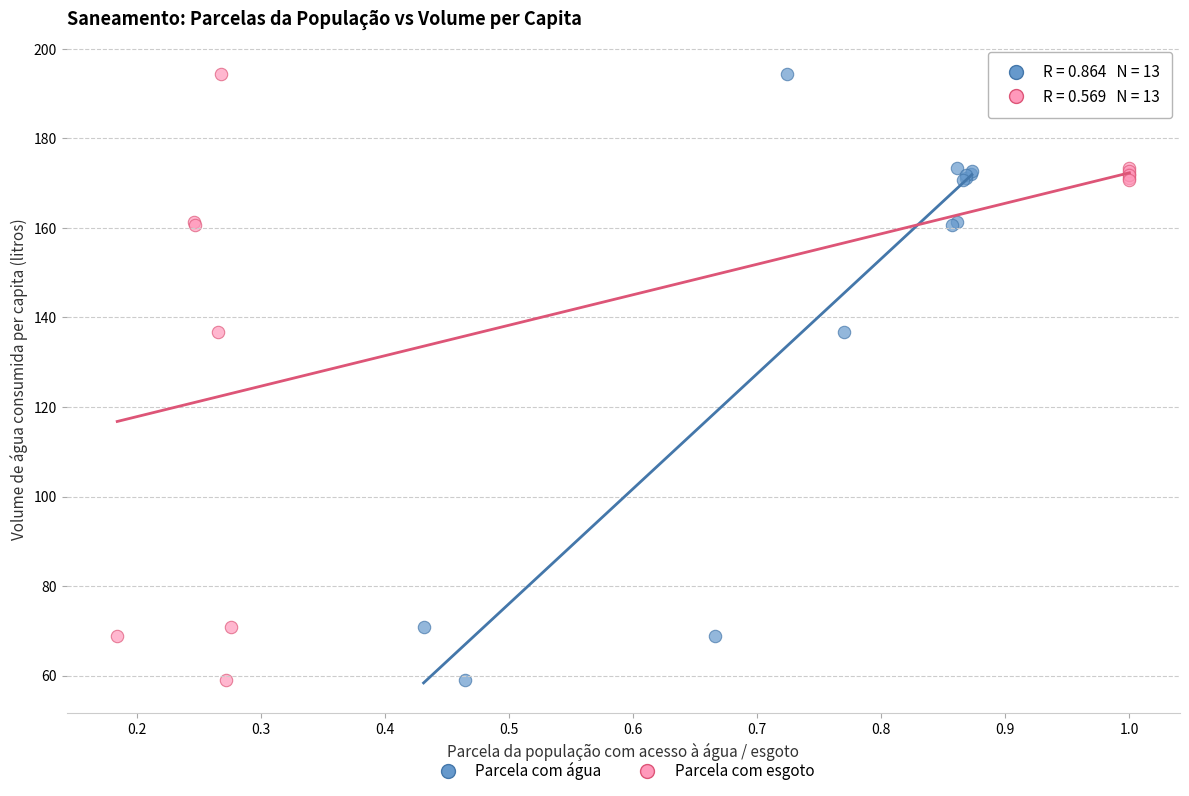

What are all the series names shown in the legend?

Parcela com água, Parcela com esgoto